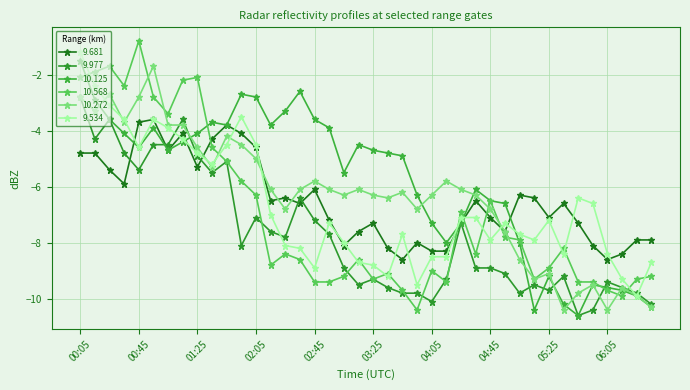

How many series are shown in this chart?

6